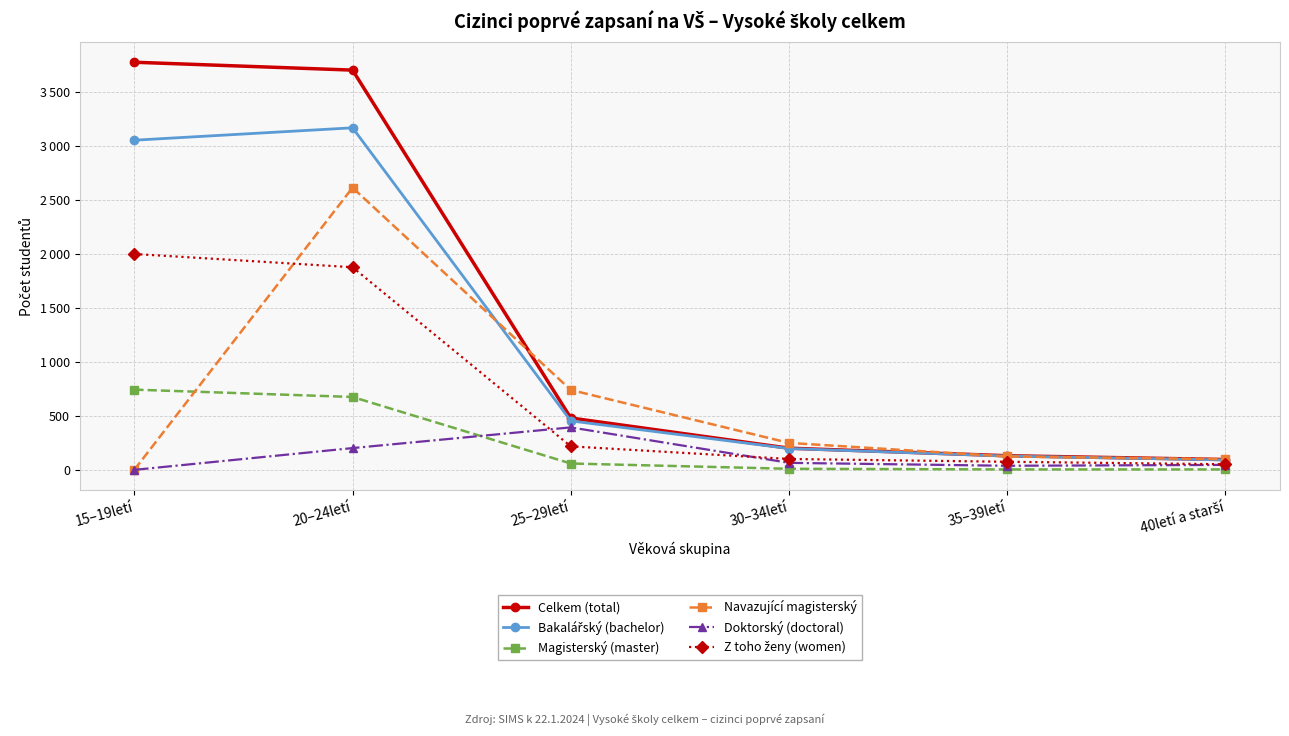

What is the sum of all Navazující magisterský values?

3832